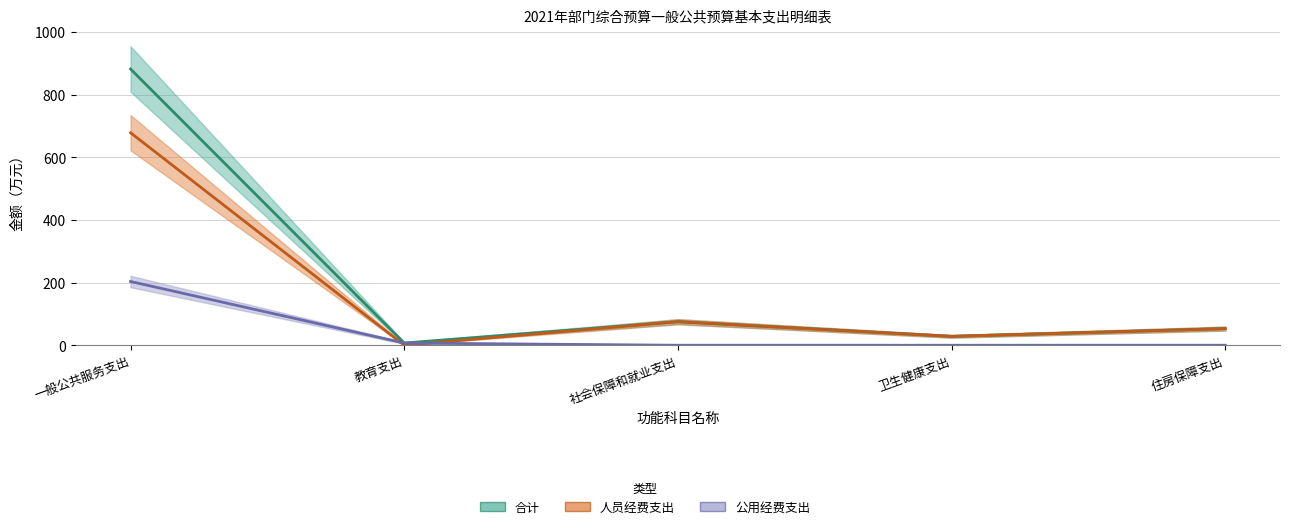

What is the difference between the 公用经费支出 values at 教育支出 and 一般公共服务支出?

196.5